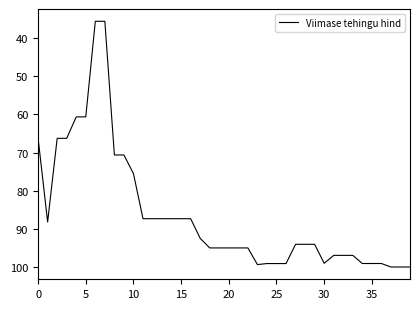

What is the greatest value displayed?

100.0